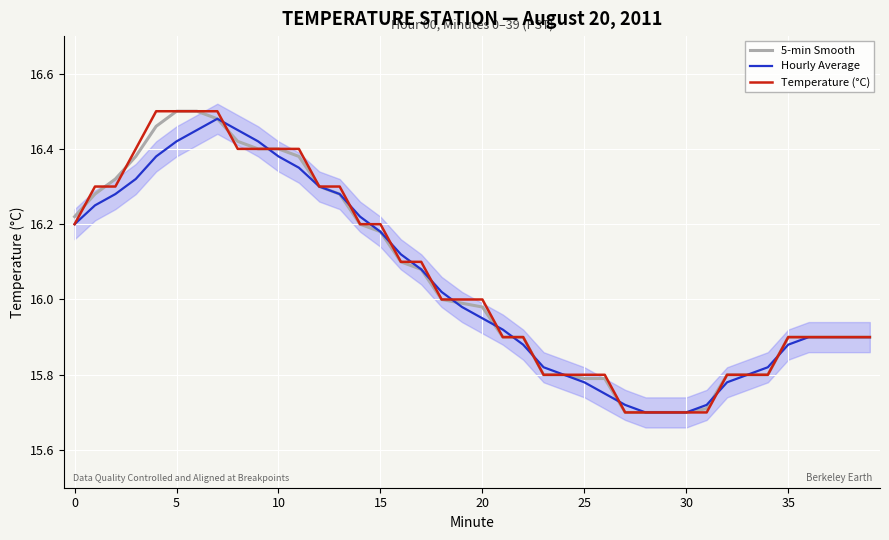

How many intersections are there between Temperature (°C) and Hourly Average?

14